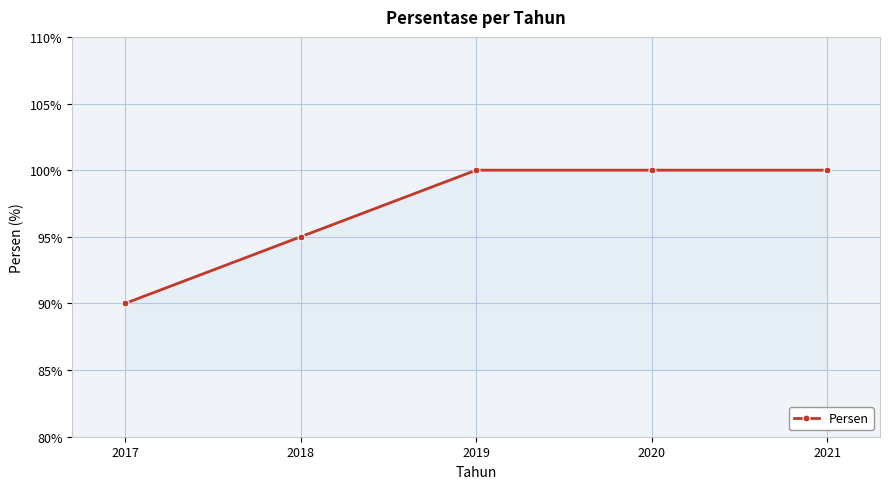

What is the average value?

97